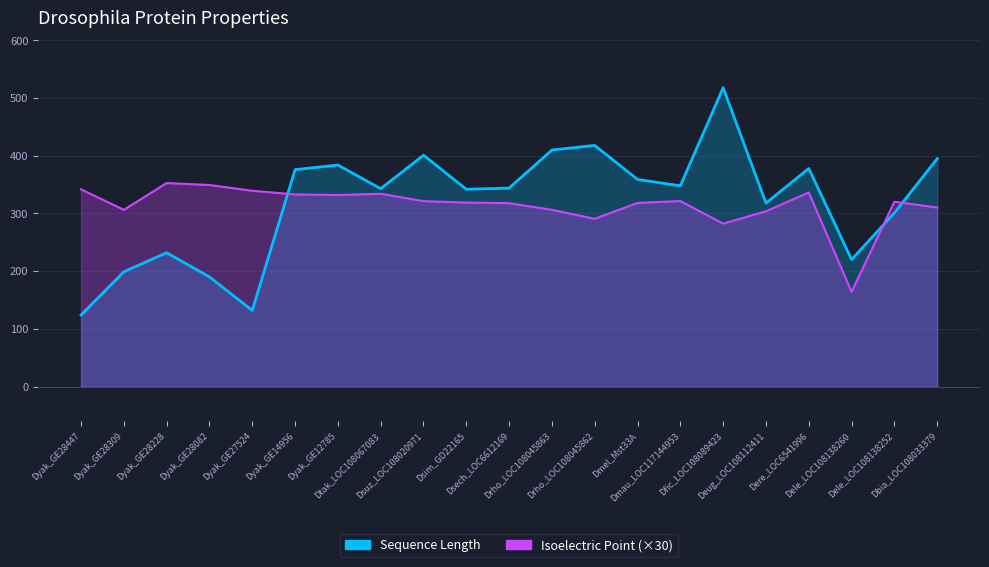

At which label does Sequence Length first exceed 344?

Dyak_GE14956